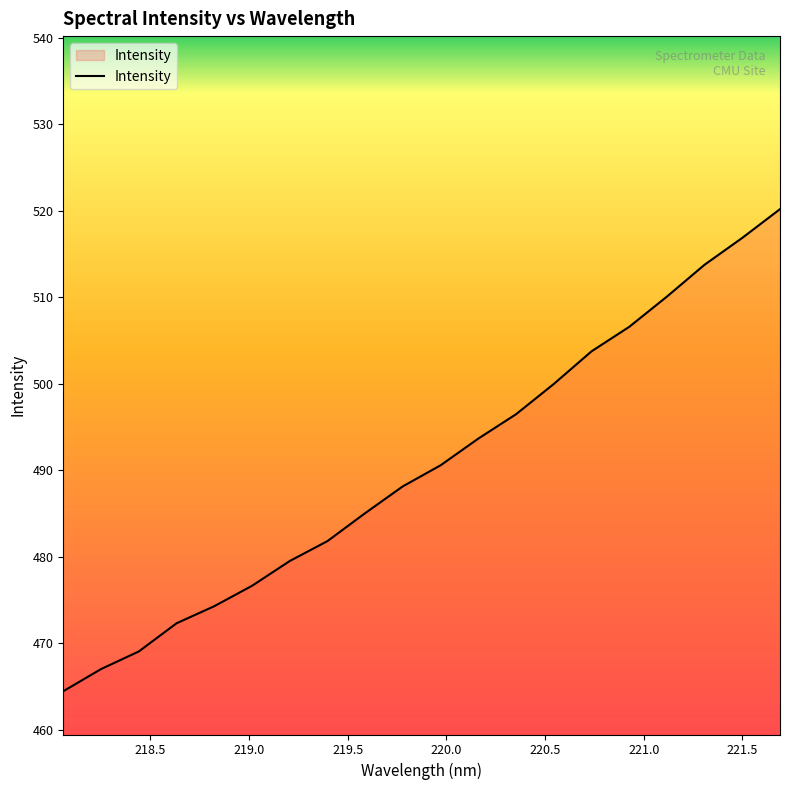

What is the minimum value shown in the chart?

464.5